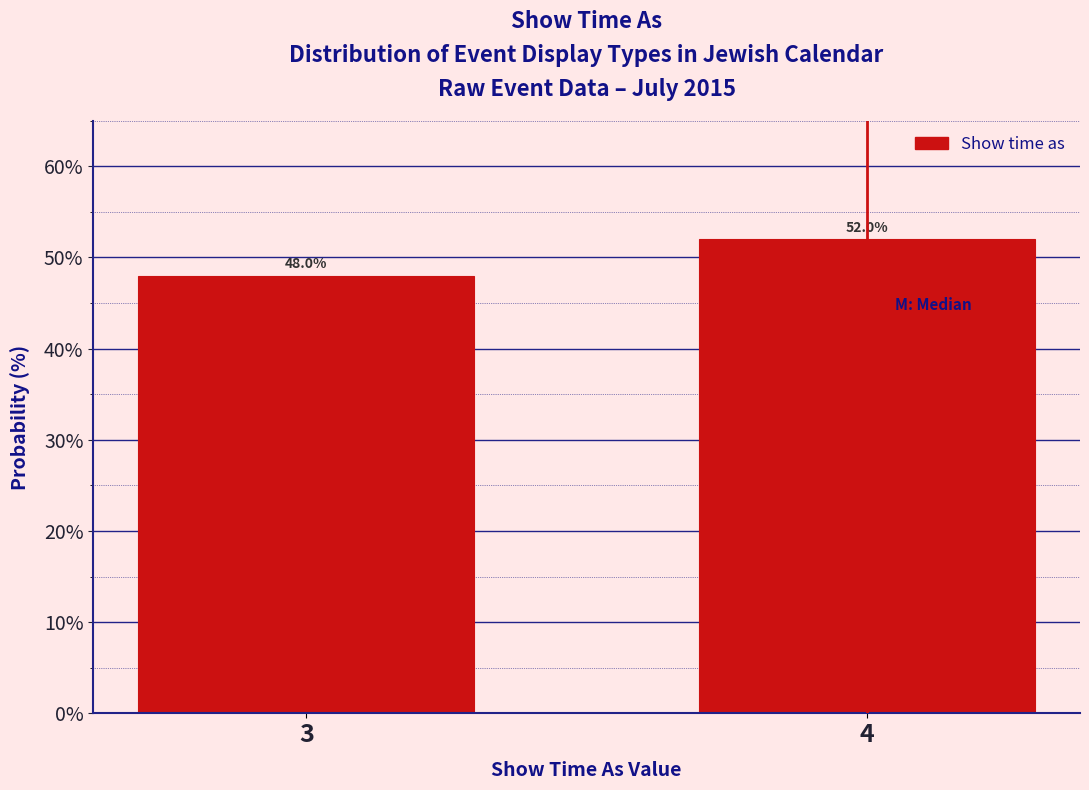

Reading left to right, list all the values displayed in this chart.

3=48	4=52